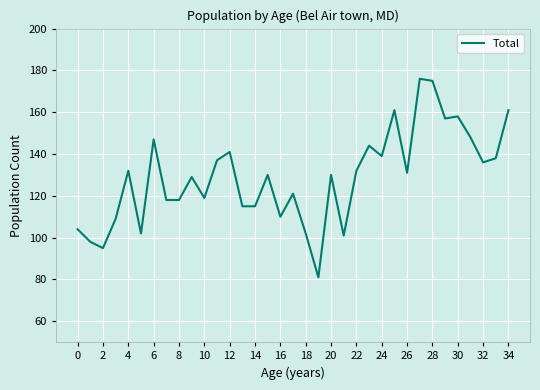

How many categories are shown in the chart?

35